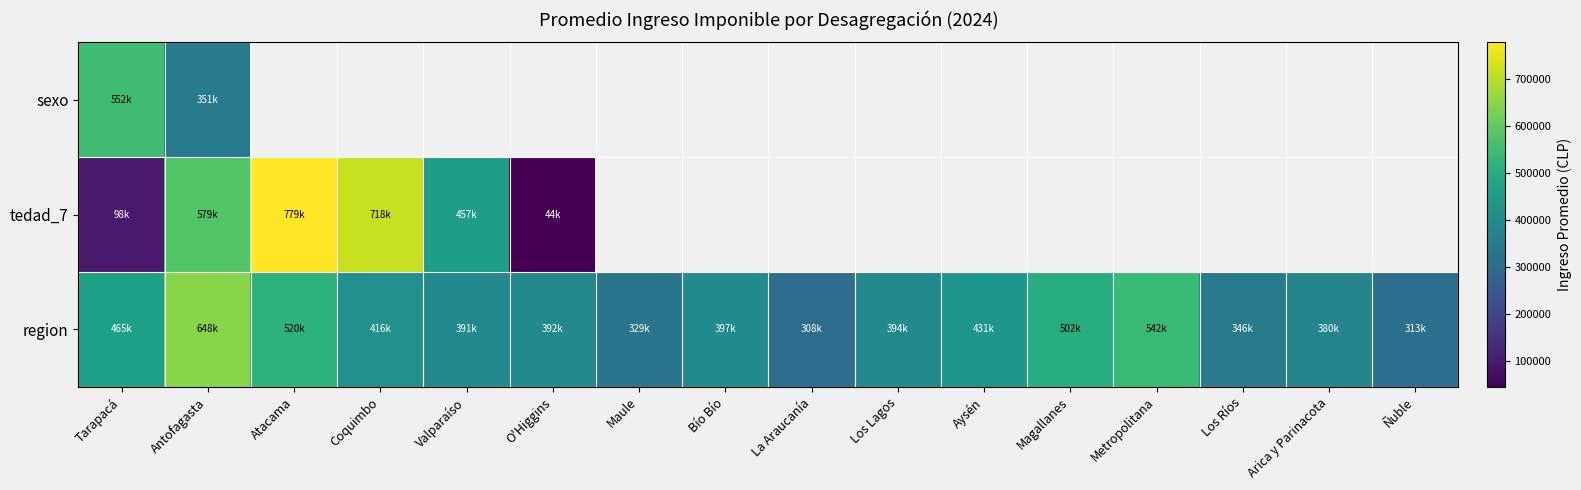

What is the minimum value for tedad_7?

44108.3